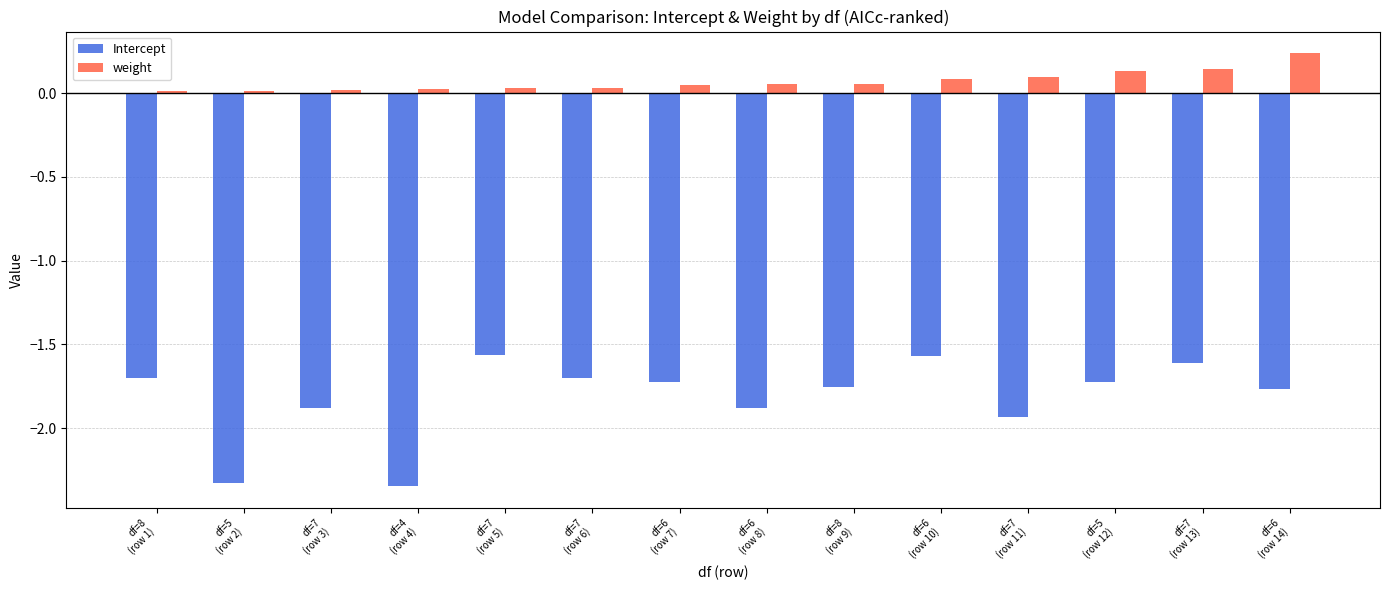

How many bars are there in total?

28